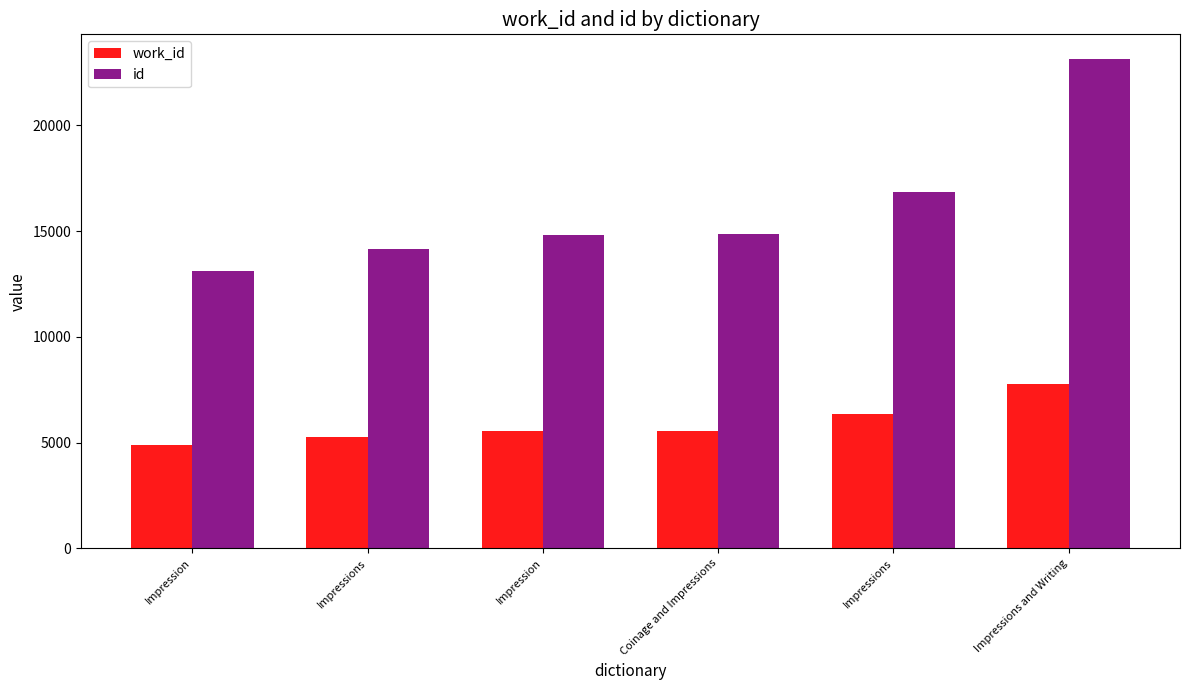

The id series shows 8405 at Coinage and Impressions. True or false?

False